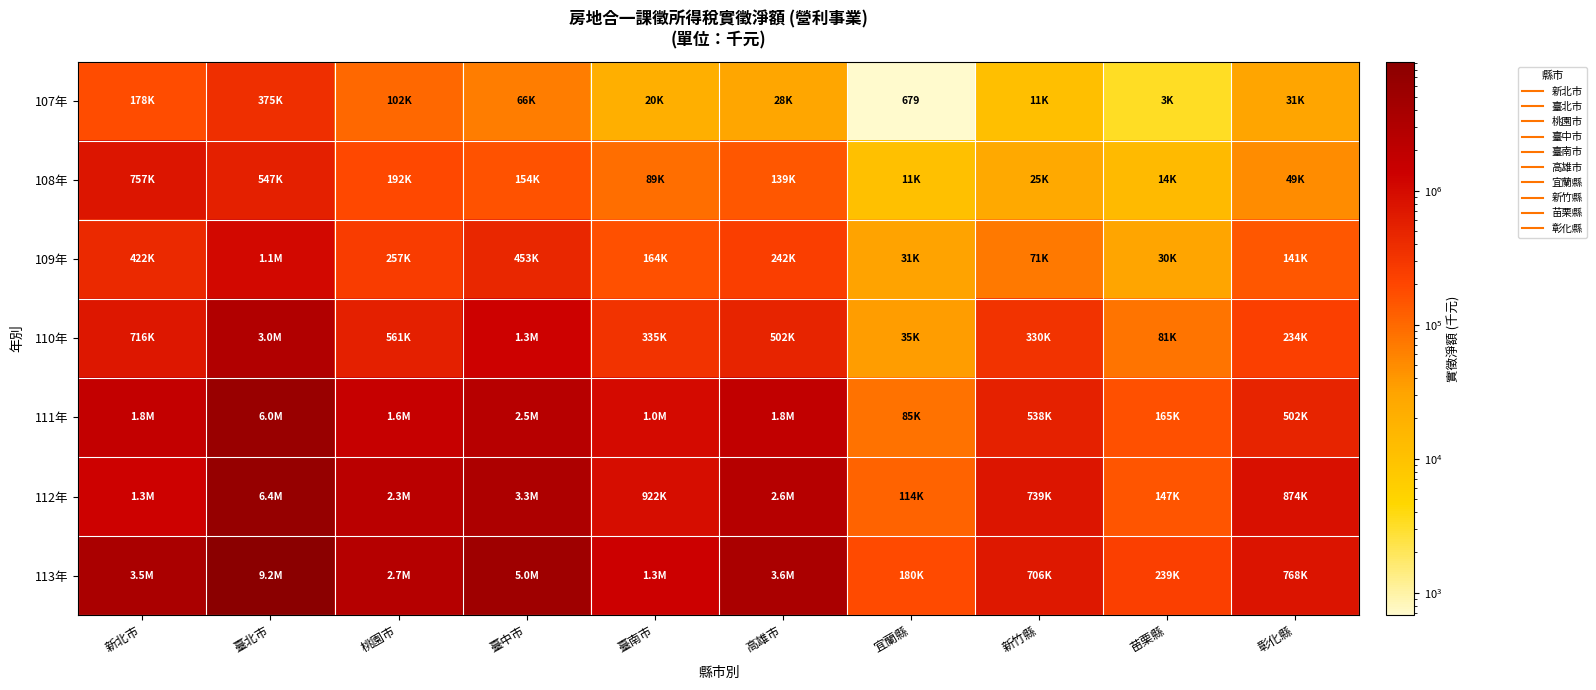

Read the 110年 value at 臺南市.

334909